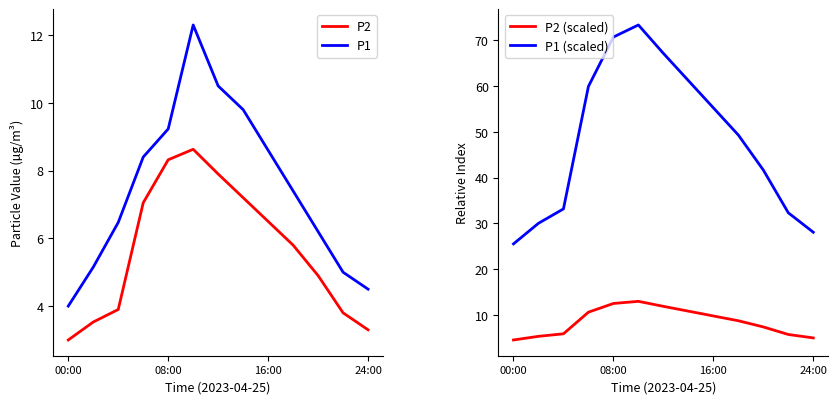

The P1 series shows 9.2 at 08:00. True or false?

True